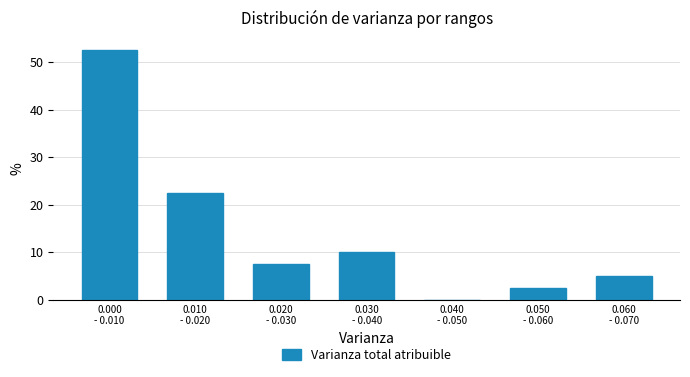

What is the sum of all values?

100.0